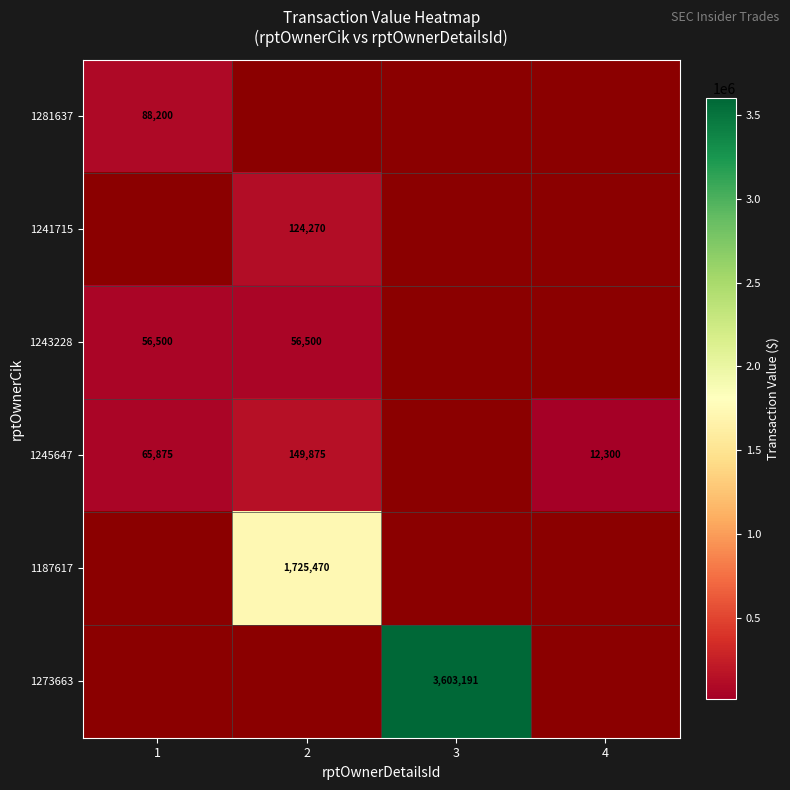

Is it true that 1243228 equals 56500 at 1?

True